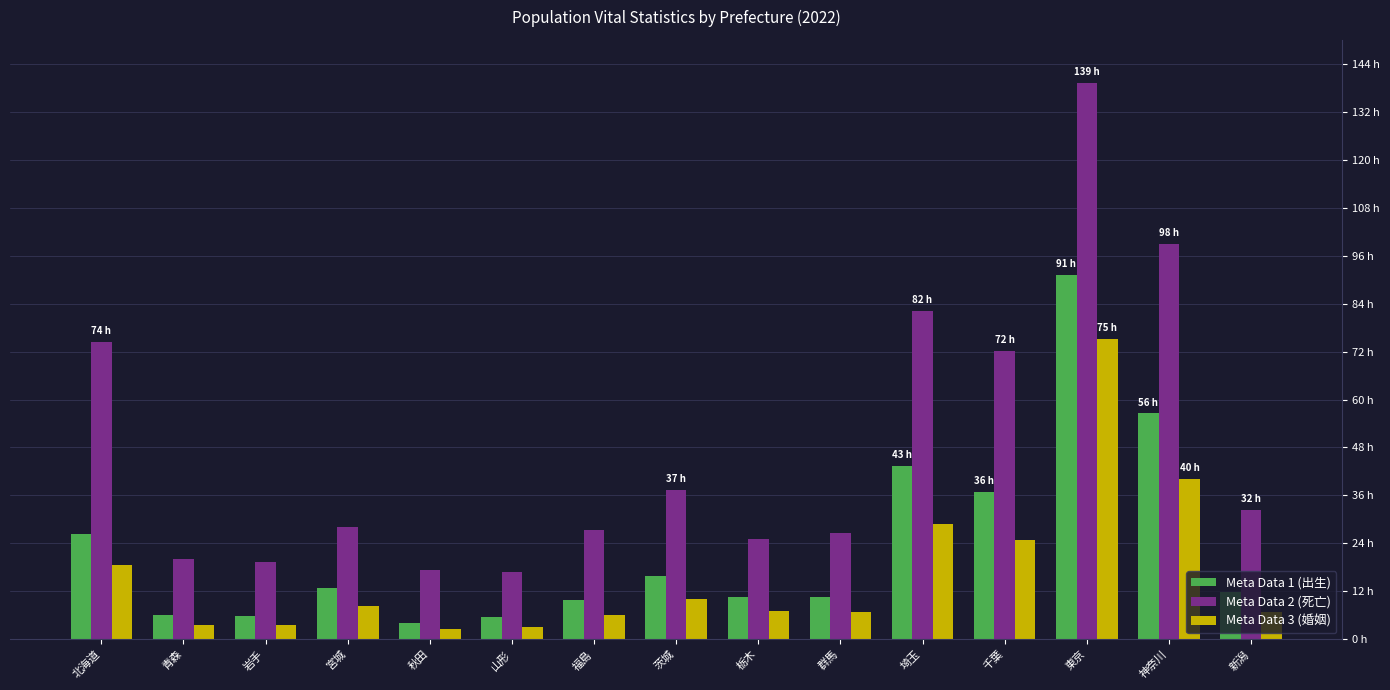

What is the total value across all series at 東京?

305540